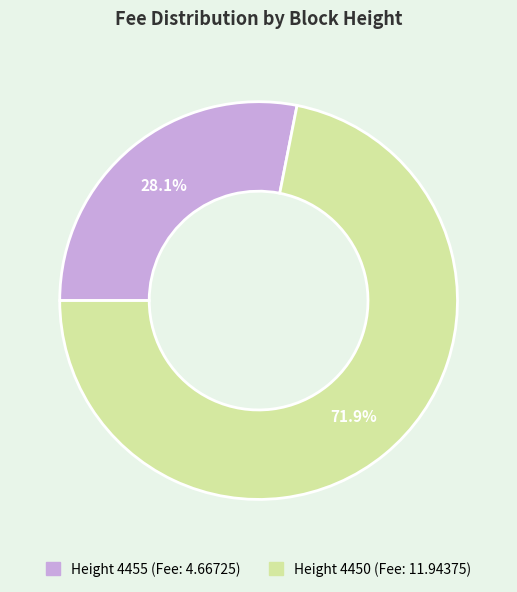

Does any single category account for the majority?

Yes